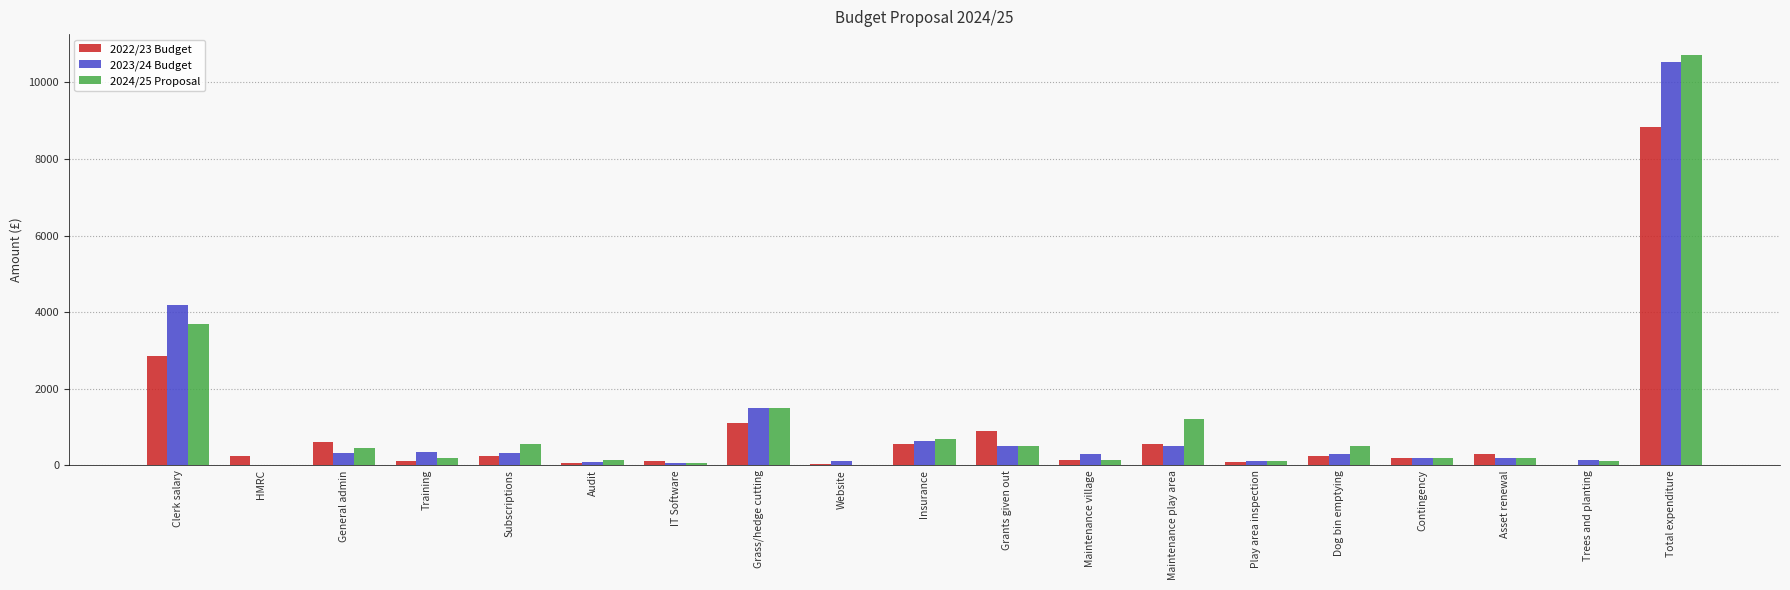

What is the sum of the 2022/23 Budget values at General admin and HMRC?

850.0